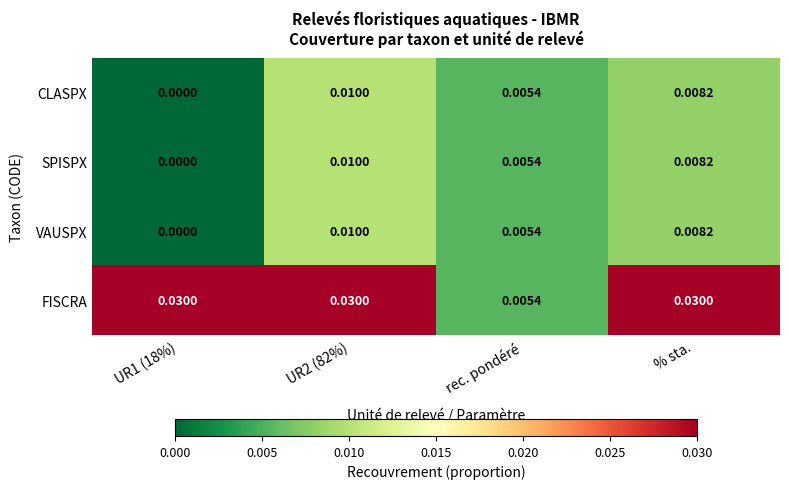

Which series has the widest spread of values?

FISCRA